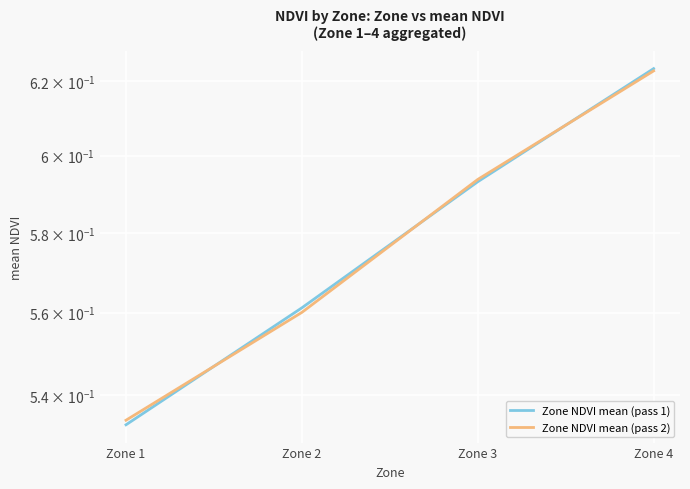

How many data points does each series have?

4